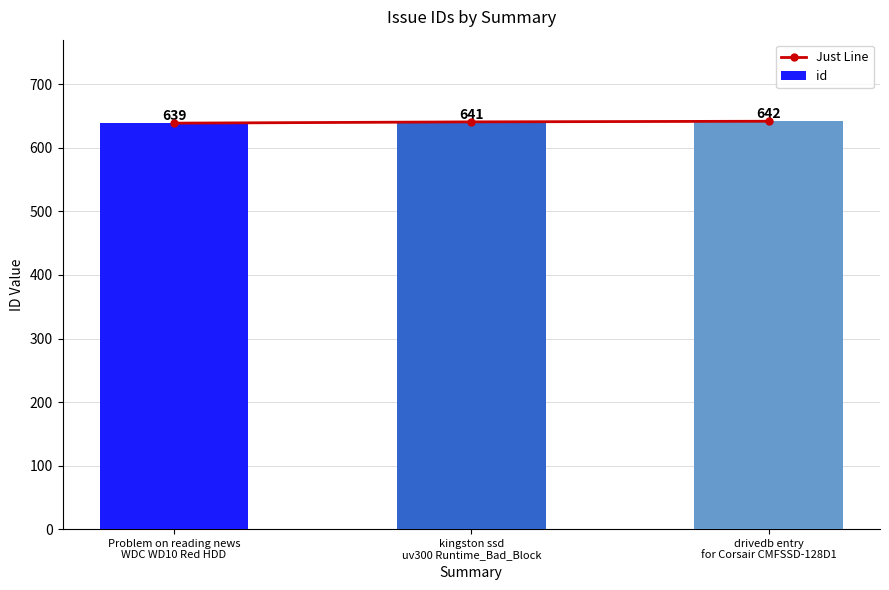

Where does the id series first go above 641?

drivedb entry
for Corsair CMFSSD-128D1